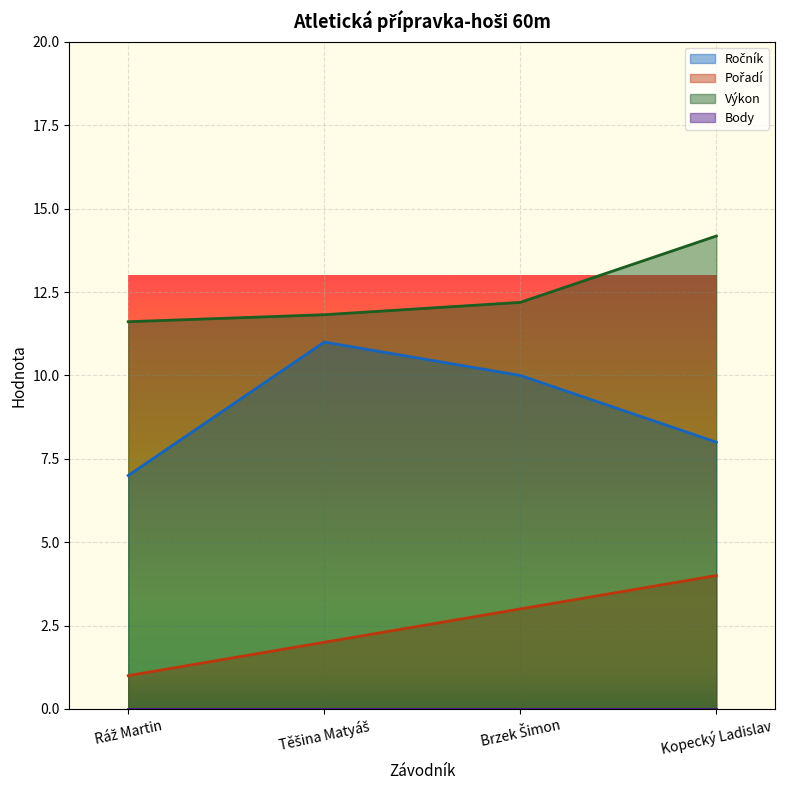

Is it true that Ročník equals 7.0 at Ráž Martin?

True